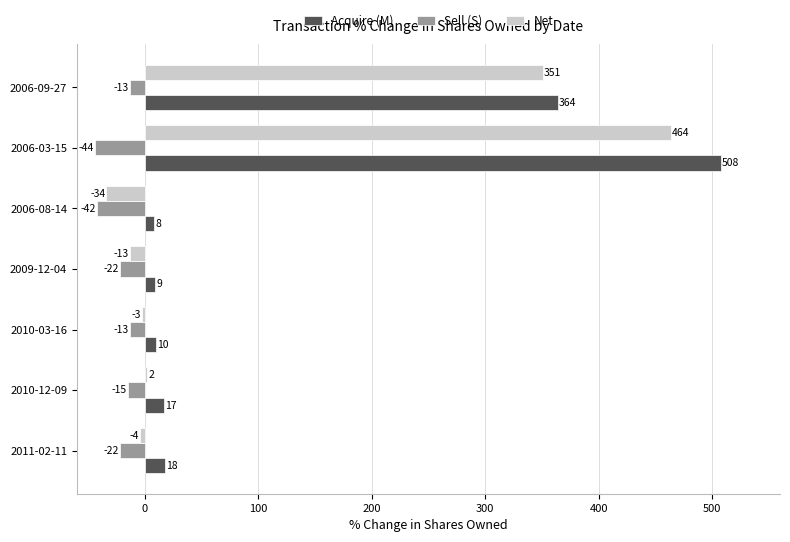

What is the difference between the maximum and minimum values in the Acquire (M) series?

500